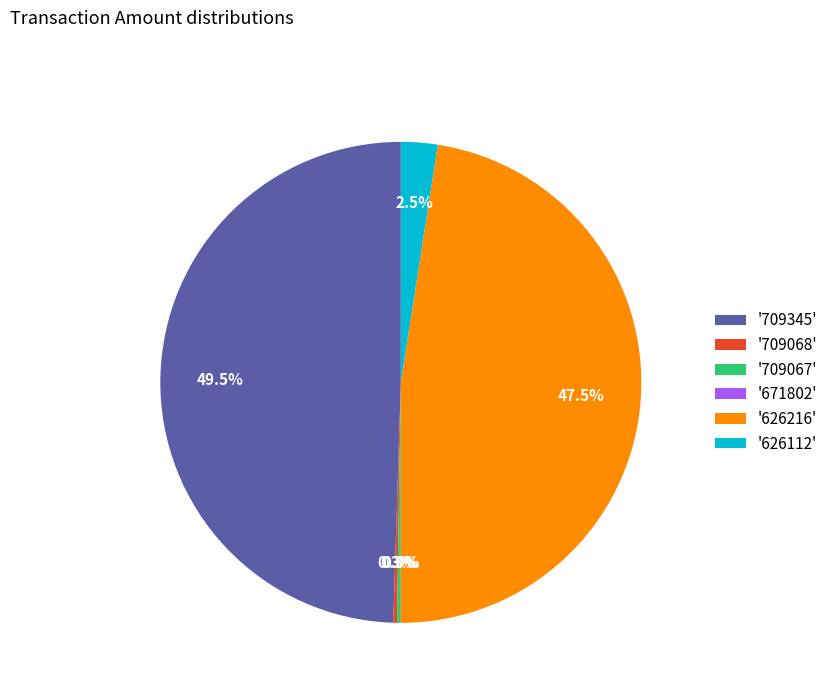

The 626112 slice represents 2% of the pie. True or false?

True